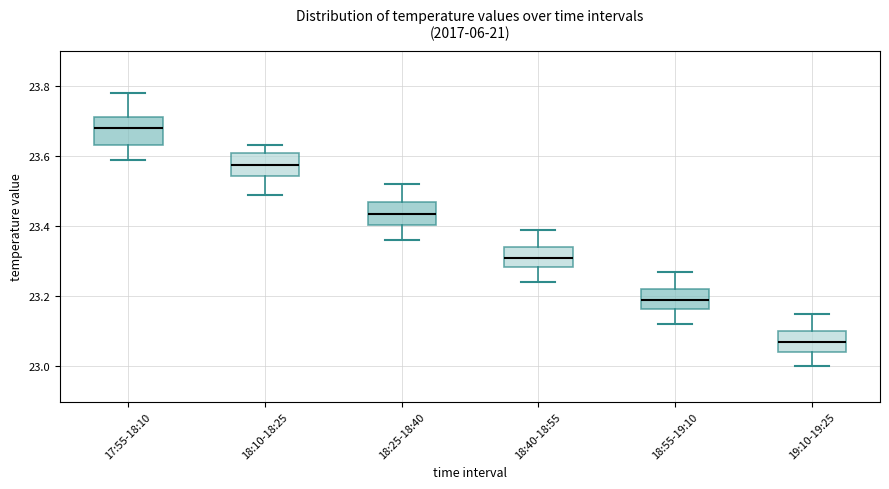

Where does the lower whisker of the box for 17:55-18:10 end on the y-axis? The values are not printed on the chart, so give them approximately, as read against the axis.

23.60